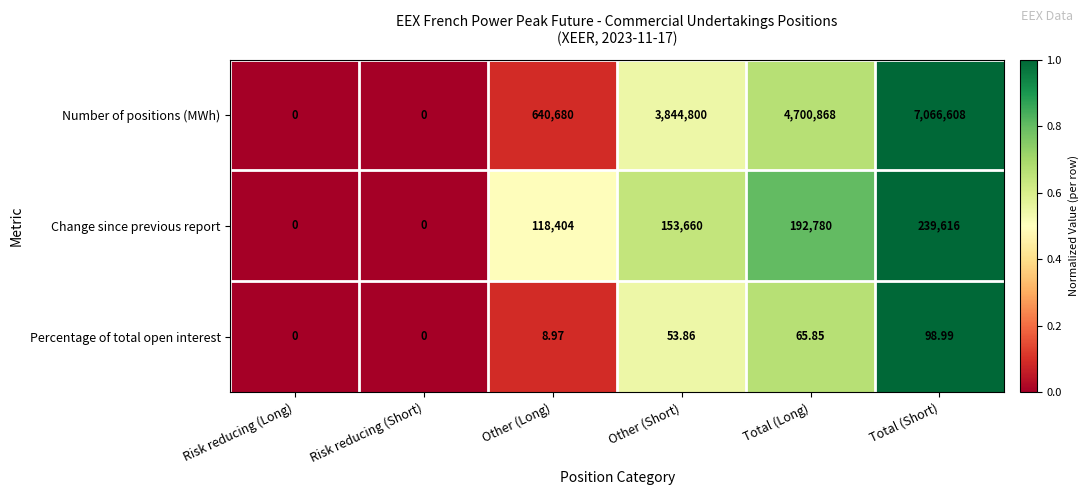

How many series are shown in this chart?

3